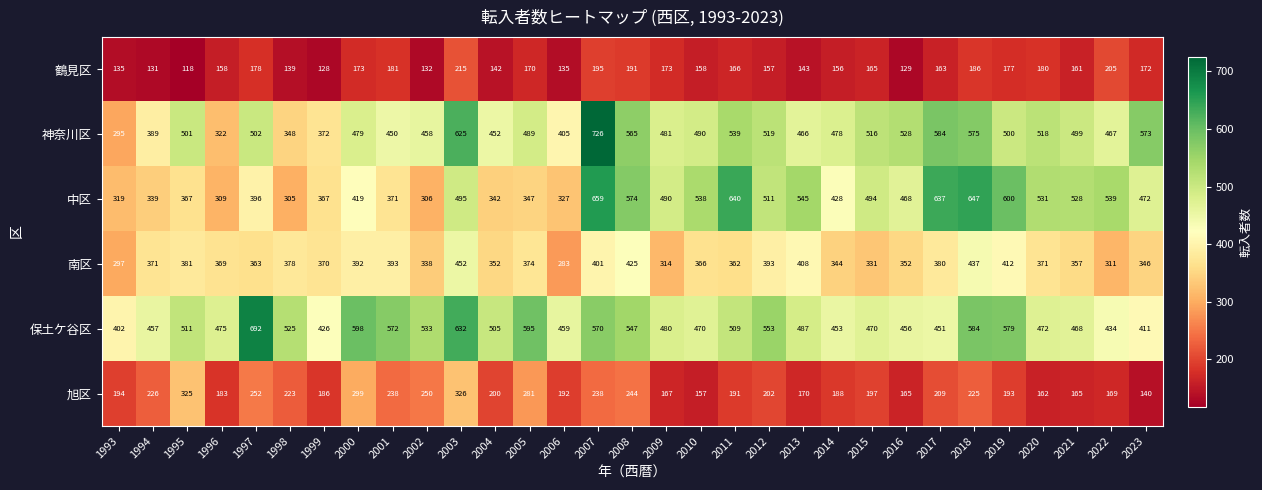

What is the greatest value displayed?

726